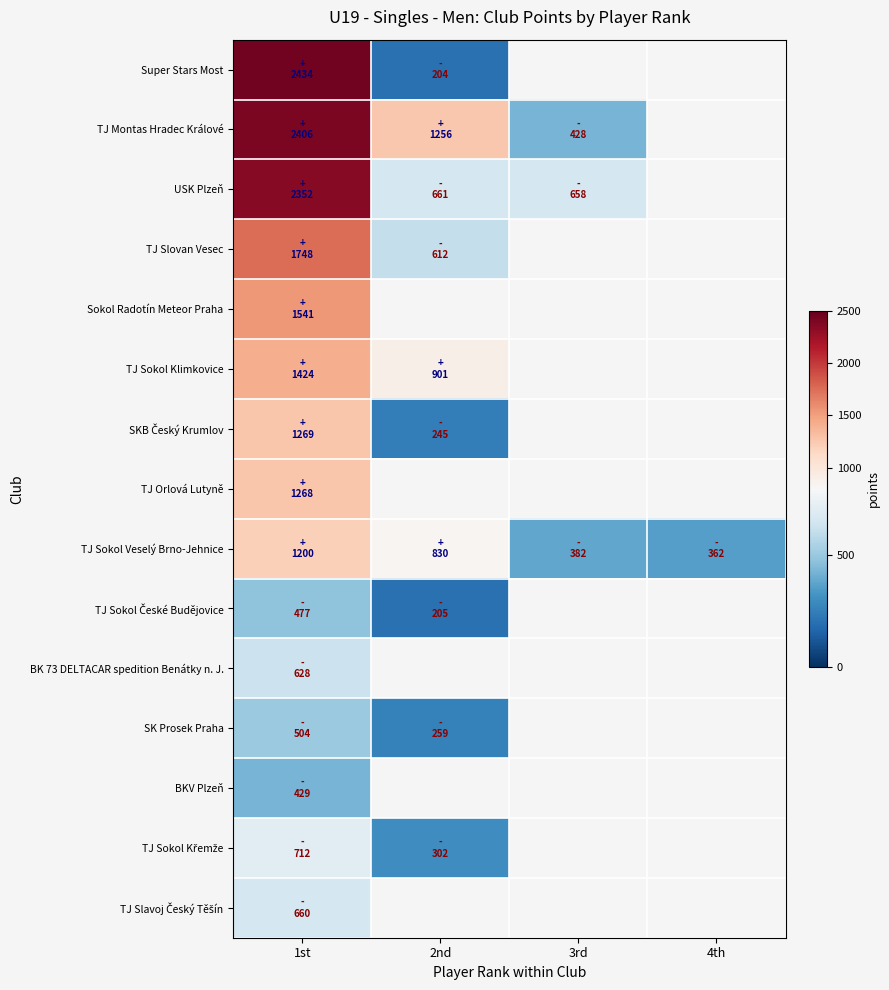

Rank the categories by TJ Sokol České Budějovice value from highest to lowest.

1st, 2nd, 3rd, 4th